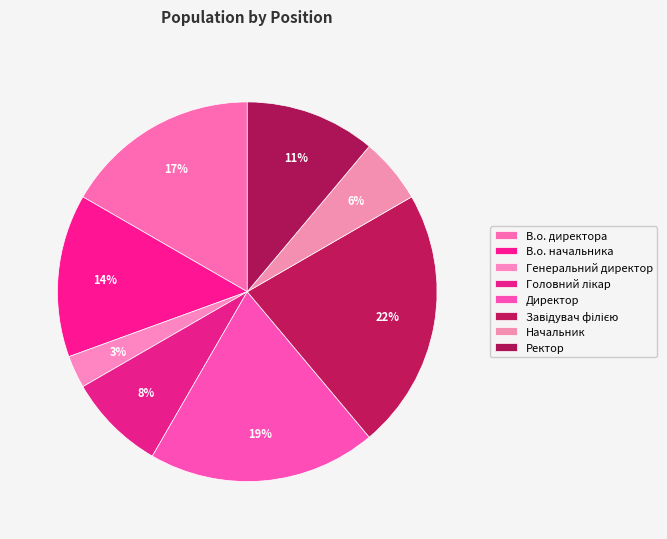

To the nearest percent, what is the difference between the largest and smallest slice percentages?

19%